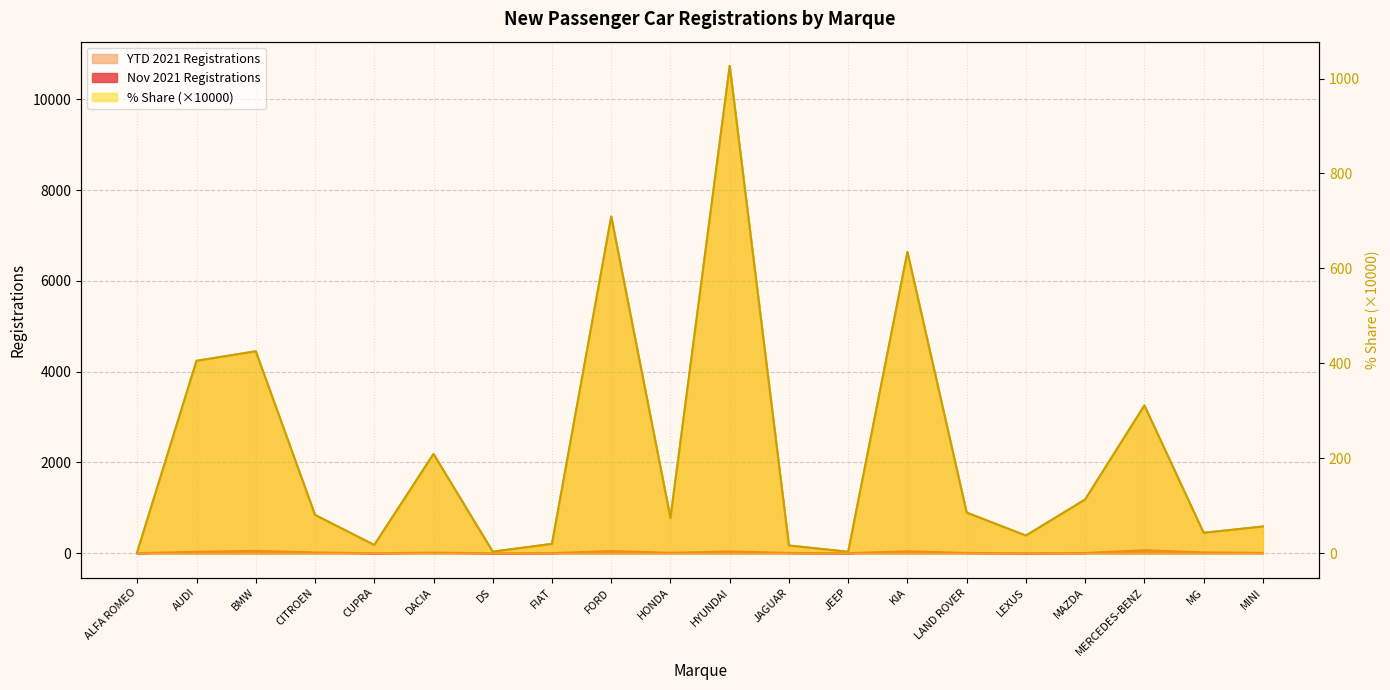

What are all the series names shown in the legend?

Nov 2021 Registrations, YTD 2021 Registrations, % Share